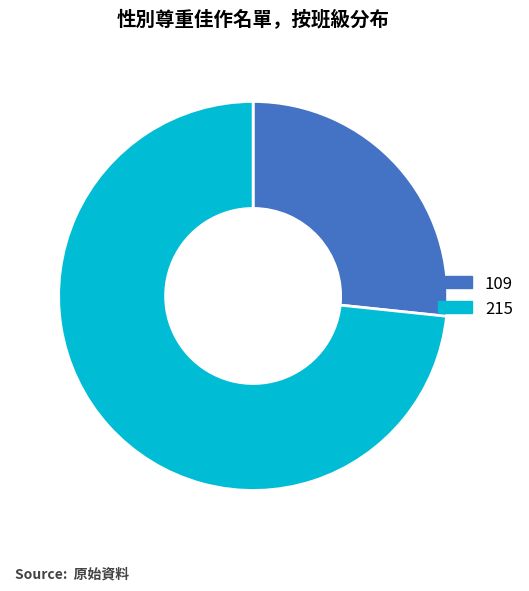

Between 215 and 109, which is larger?

215